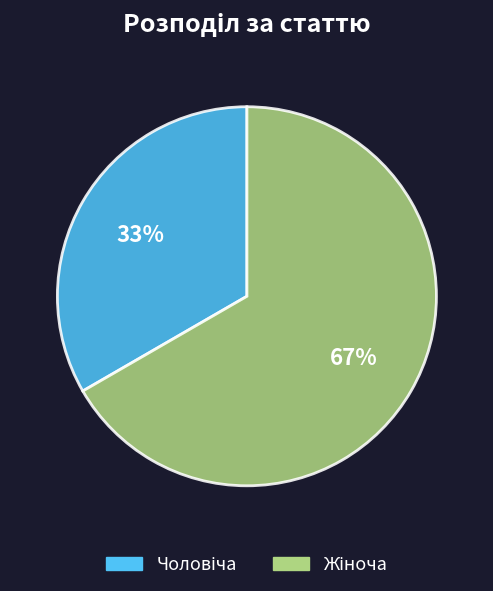

Is there a majority slice in this chart?

Yes